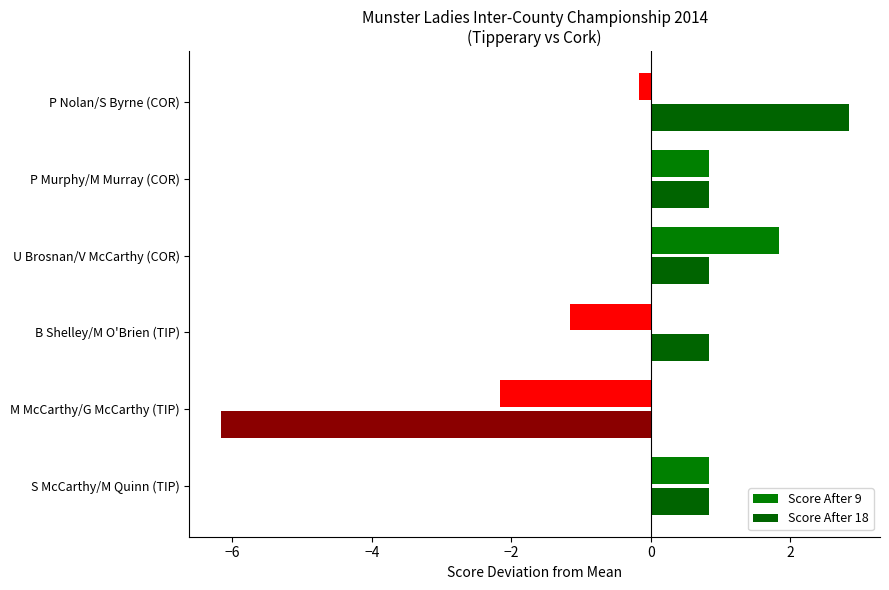

How many series are shown in this chart?

2